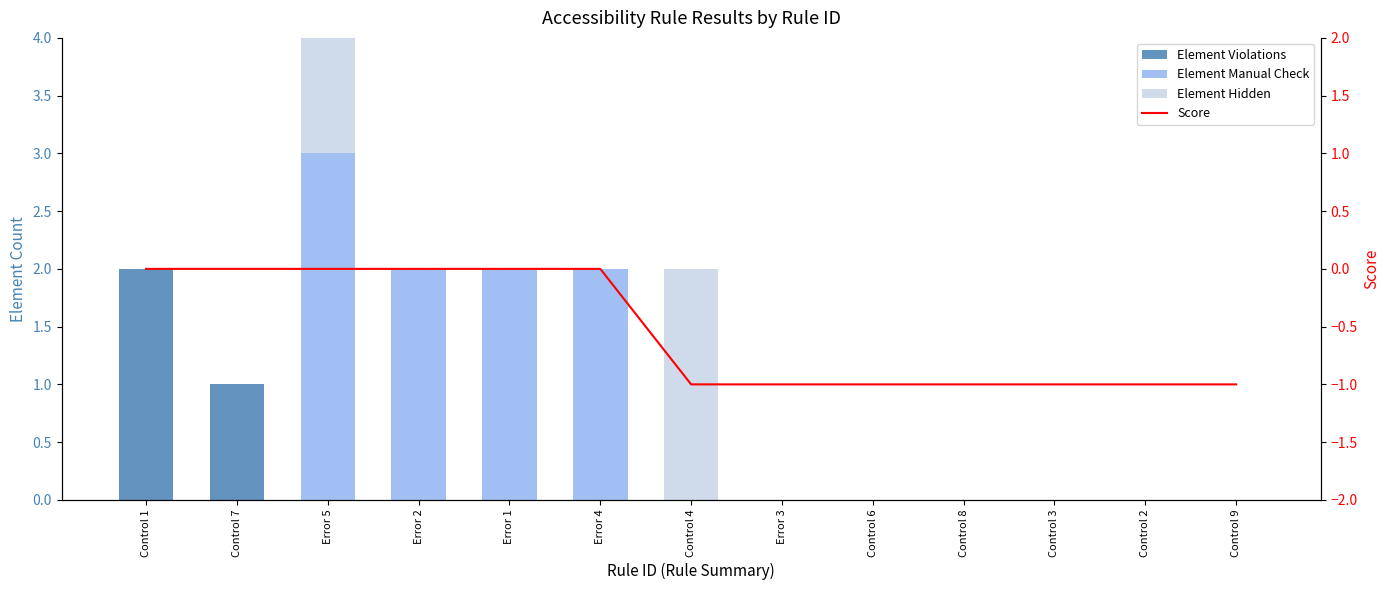

At how many categories does at least one series exceed 0?

7